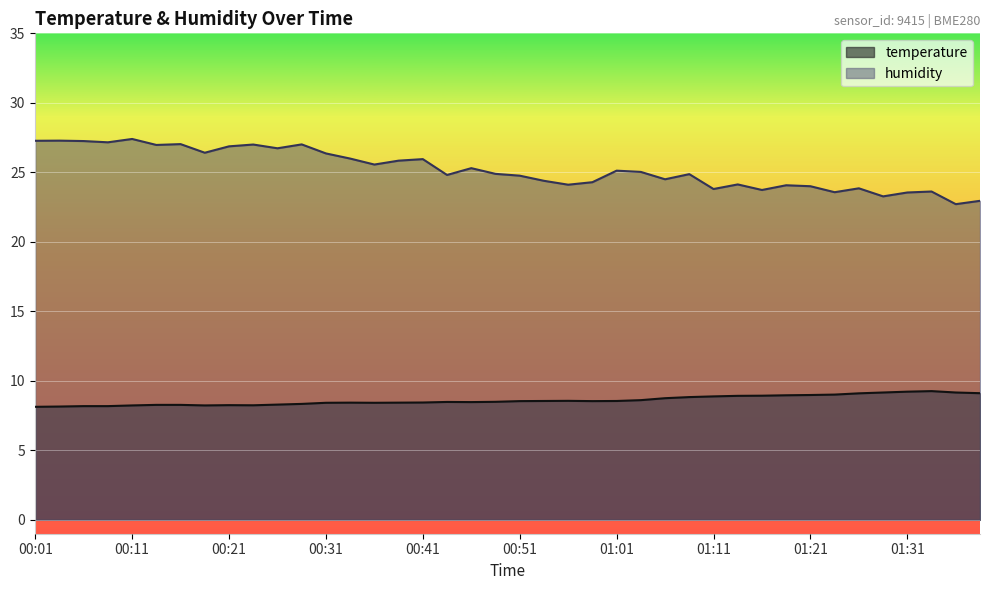

What is the label of the 24th point from the right?

00:41